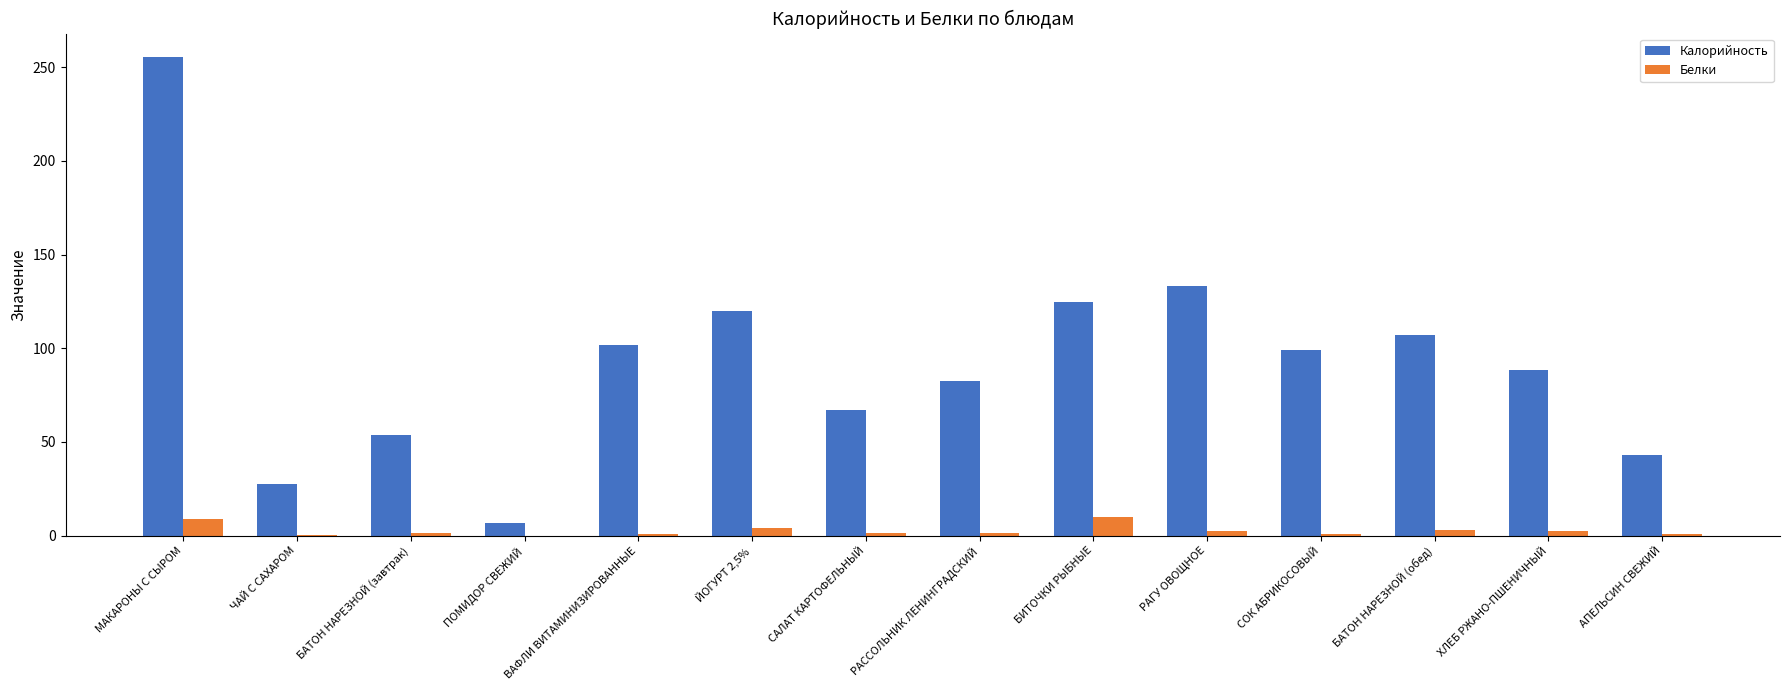

True or false: Калорийность has a value of 70.5 at БАТОН НАРЕЗНОЙ (завтрак).

False